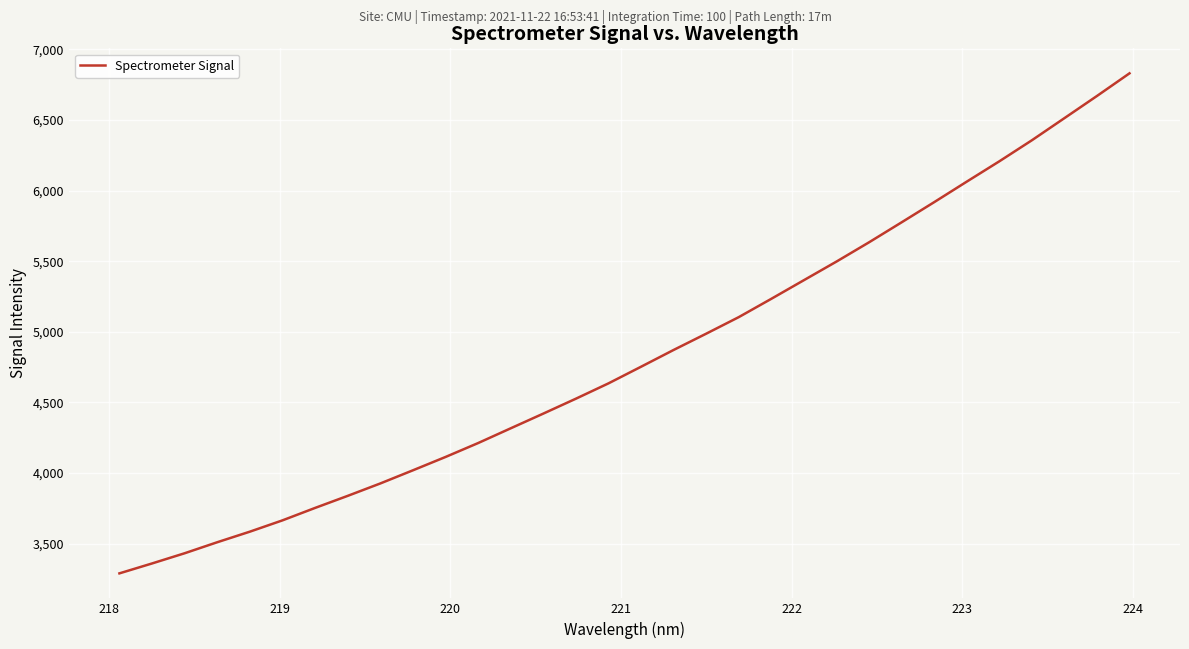

What is the maximum value shown in the chart?

6830.5